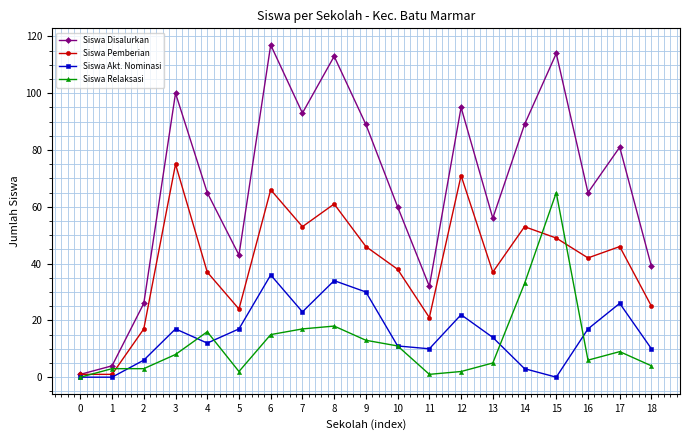

How many interior local peaks does the Siswa Disalurkan series have?

6